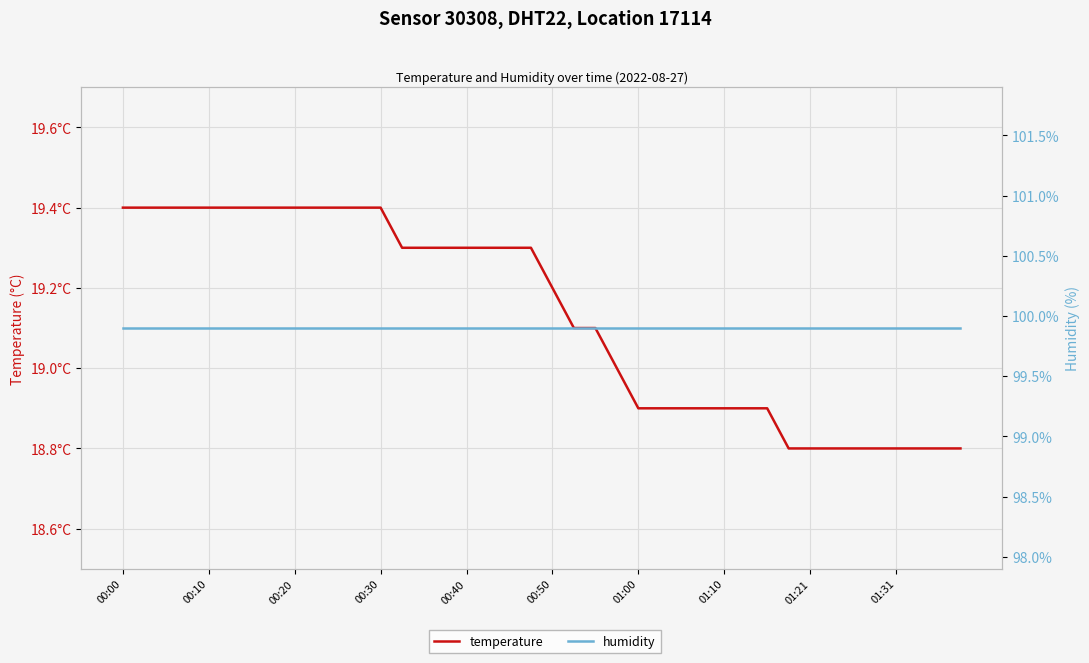

Reading left to right, transcribe all the data shown in this chart.

temperature: 19.4	19.4	19.4	19.4	19.4	19.4	19.4	19.4	19.4	19.4	19.4	19.4	19.4	19.3	19.3	19.3	19.3	19.3	19.3	19.3	19.2	19.1	19.1	19.0	18.9	18.9	18.9	18.9	18.9	18.9	18.9	18.8	18.8	18.8	18.8	18.8	18.8	18.8	18.8	18.8
humidity: 99.9	99.9	99.9	99.9	99.9	99.9	99.9	99.9	99.9	99.9	99.9	99.9	99.9	99.9	99.9	99.9	99.9	99.9	99.9	99.9	99.9	99.9	99.9	99.9	99.9	99.9	99.9	99.9	99.9	99.9	99.9	99.9	99.9	99.9	99.9	99.9	99.9	99.9	99.9	99.9